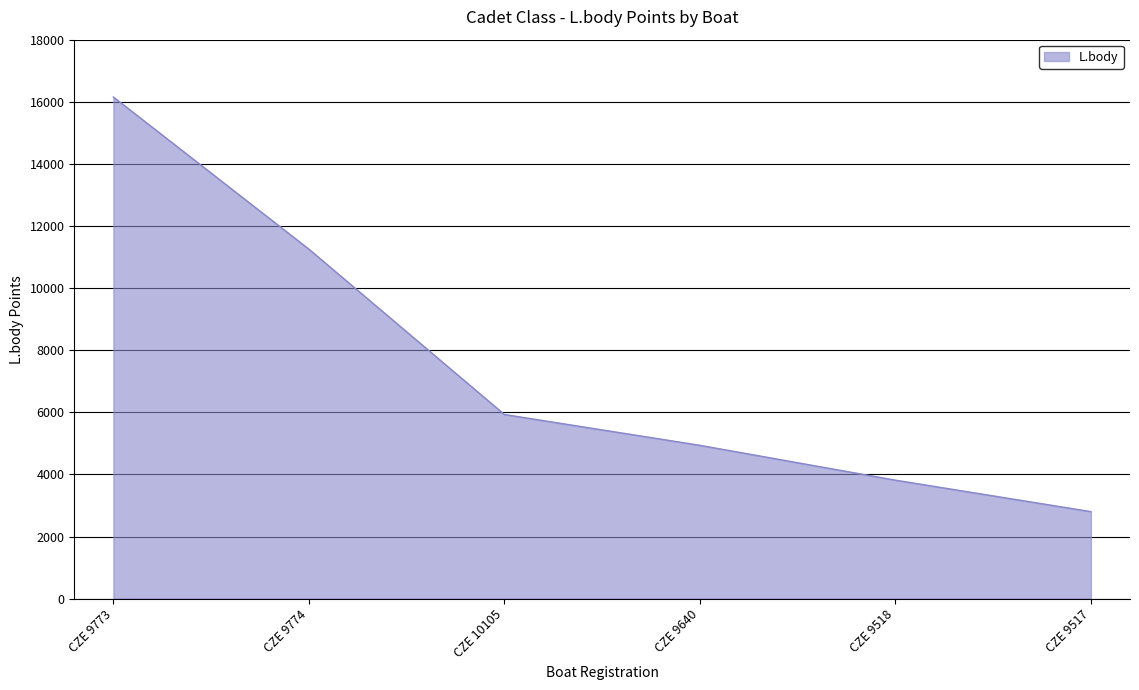

The value at CZE 9774 is 3491. True or false?

False